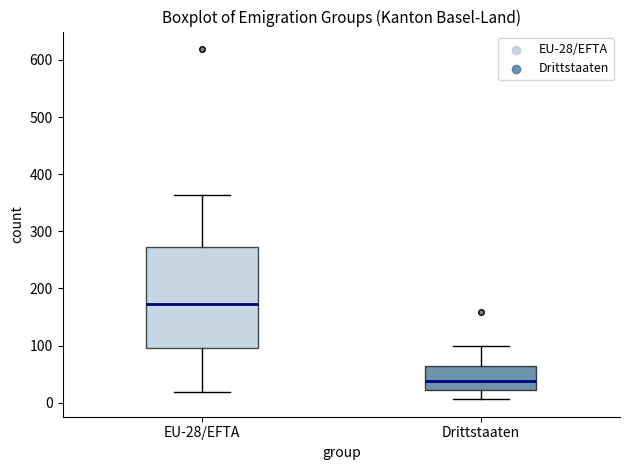

Which box's median line is the highest?

EU-28/EFTA